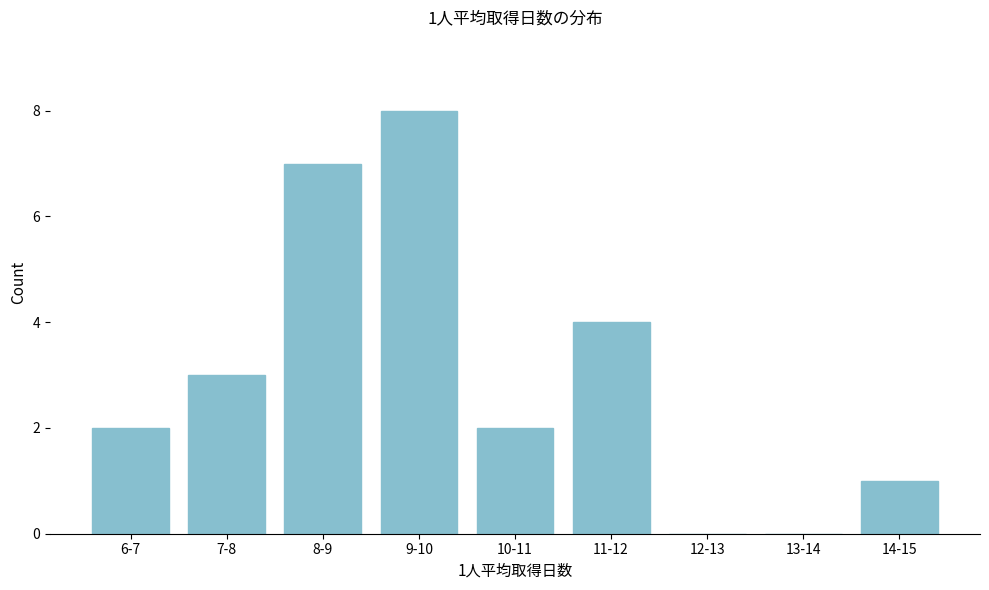

Reading left to right, transcribe all the data shown in this chart.

6-7=2	7-8=3	8-9=7	9-10=8	10-11=2	11-12=4	12-13=0	13-14=0	14-15=1